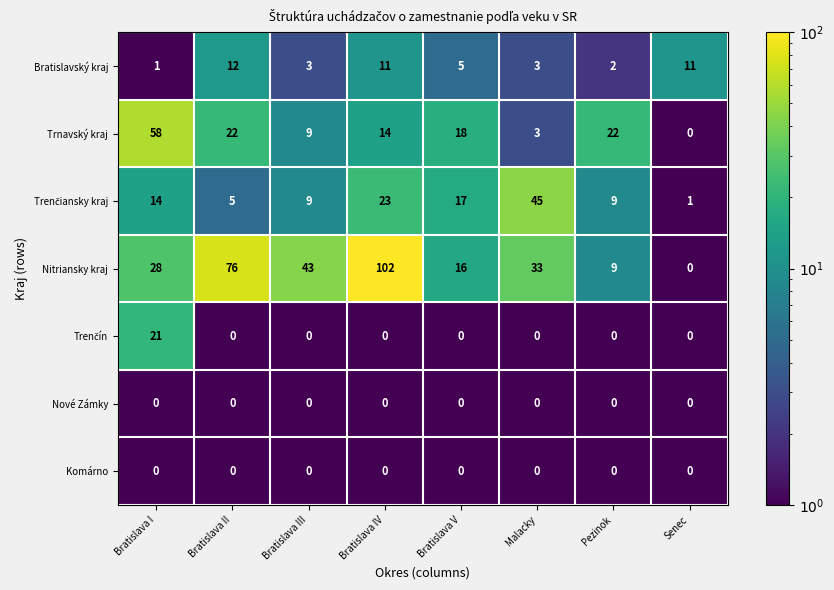

What is the sum of the Nitriansky kraj values at Malacky and Senec?

33